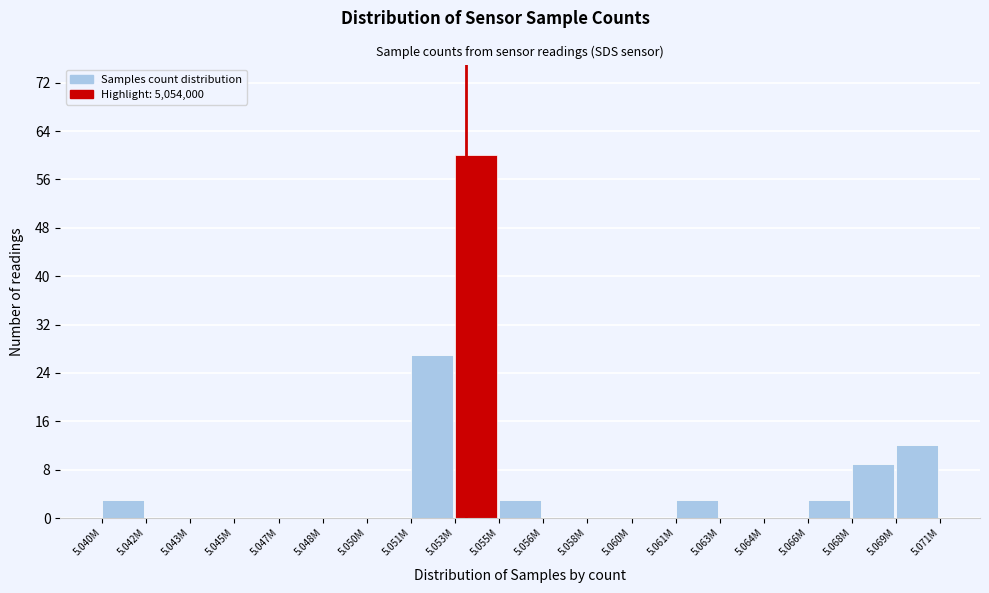

Reading right to left, extract all data points from this chart.

5.069M=12	5.068M=9	5.066M=3	5.064M=0	5.063M=0	5.061M=3	5.060M=0	5.058M=0	5.056M=0	5.055M=3	5.053M=60	5.051M=27	5.050M=0	5.048M=0	5.047M=0	5.045M=0	5.043M=0	5.042M=0	5.040M=3